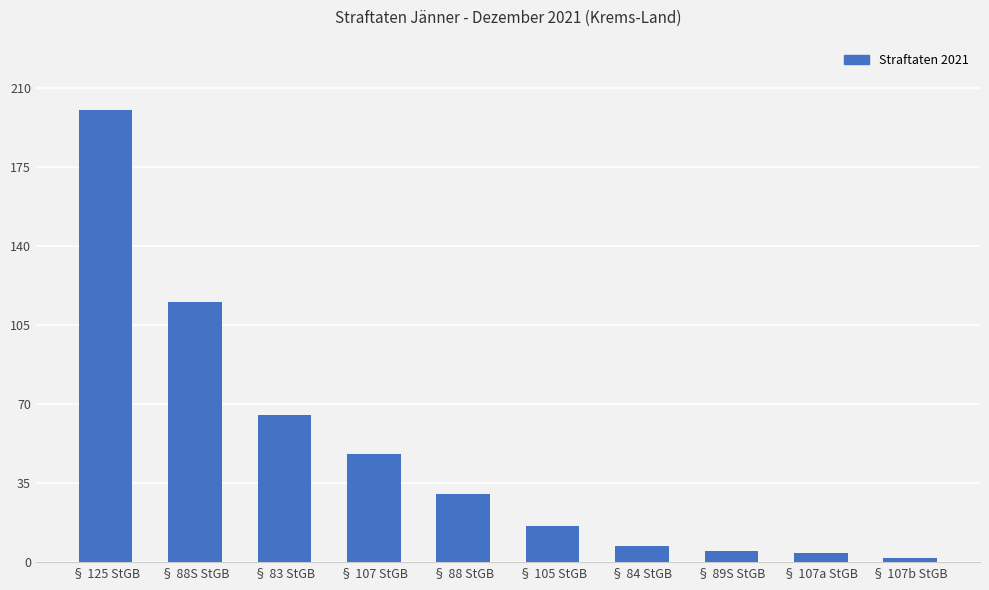

Reading left to right, transcribe all the data shown in this chart.

200	115	65	48	30	16	7	5	4	2